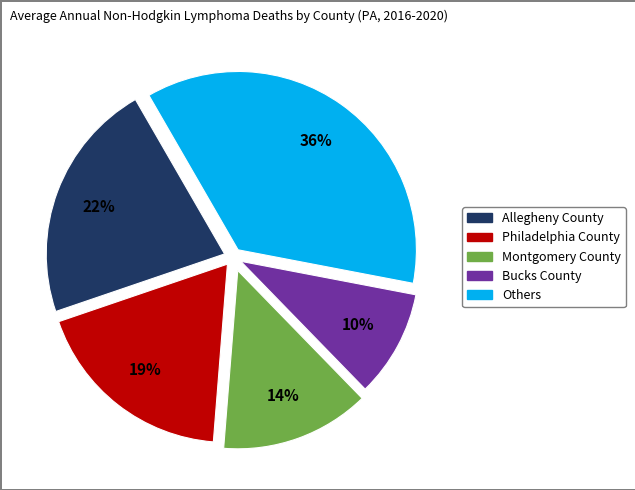

Is there any slice that represents more than half of the pie?

No